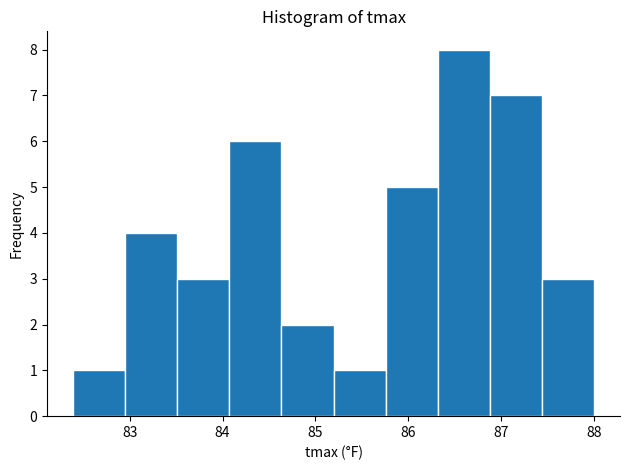

Which range on the x-axis has the tallest bar?

86.3 to 86.9